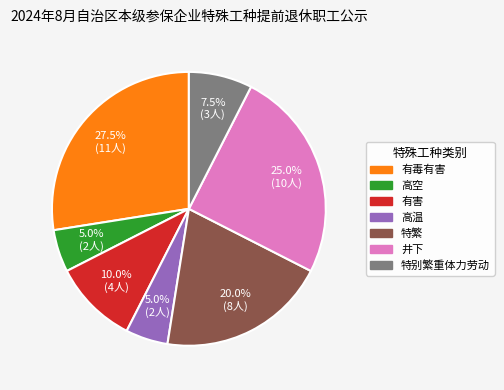

To the nearest percent, what portion does 特繁 represent?

20%